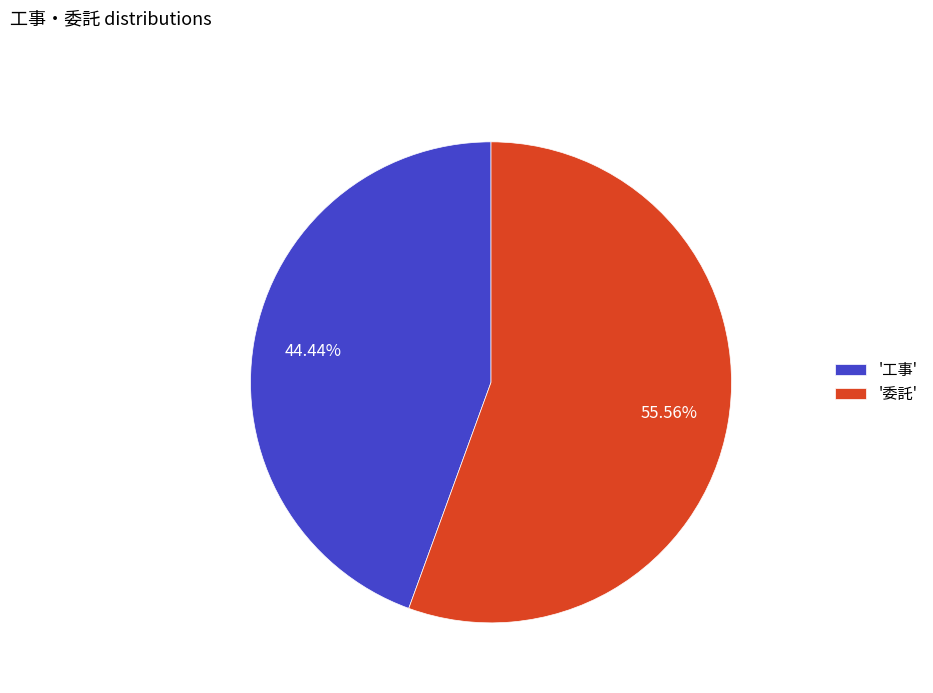

Which slice represents more than half of the pie?

'委託'